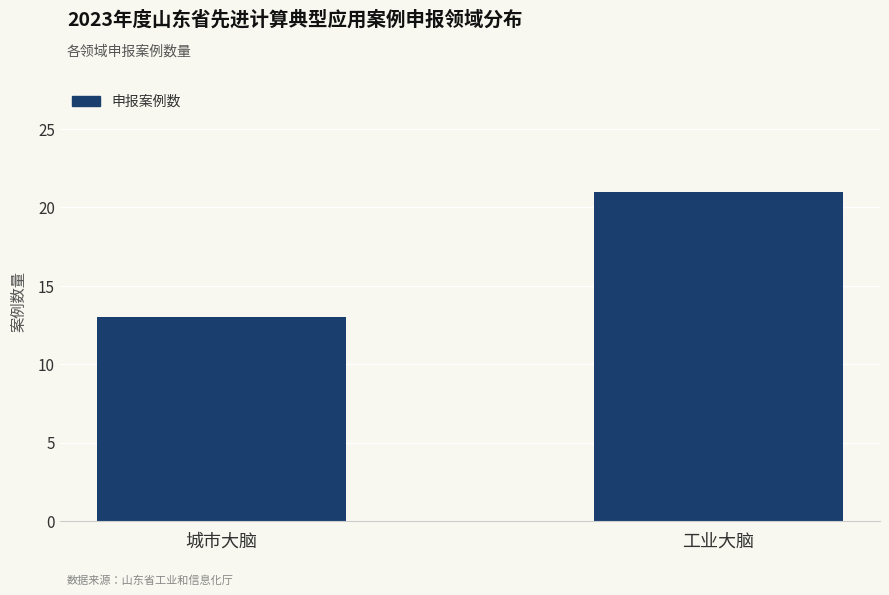

How many bars are there in total?

2